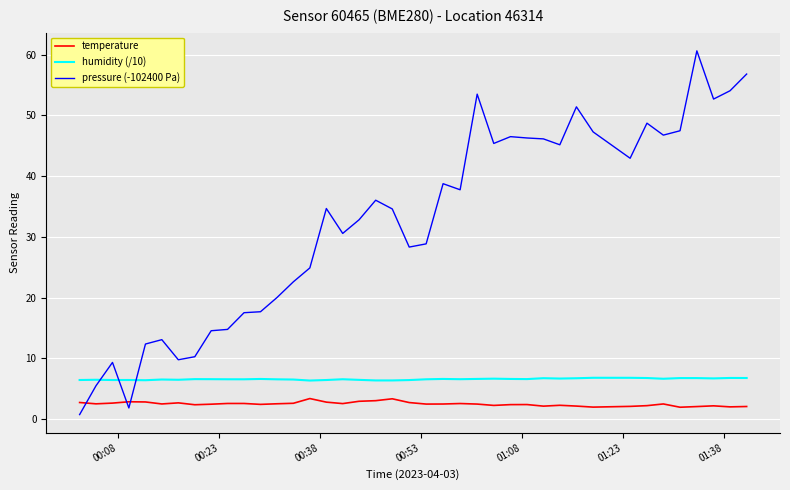

What is the smallest value displayed?

0.7